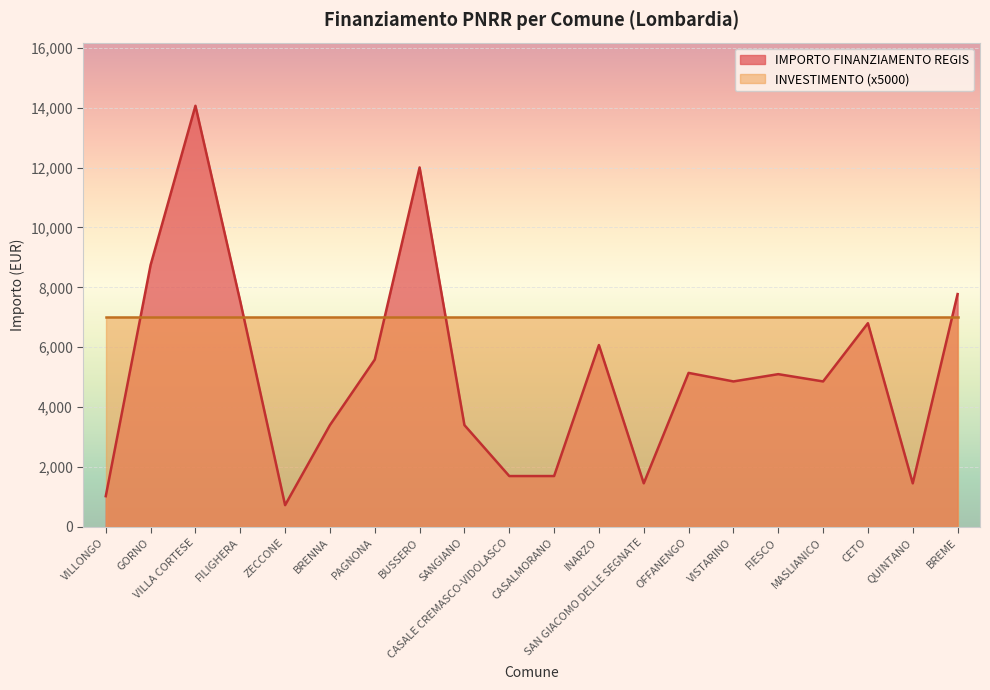

What value does the data have at INARZO?

6075